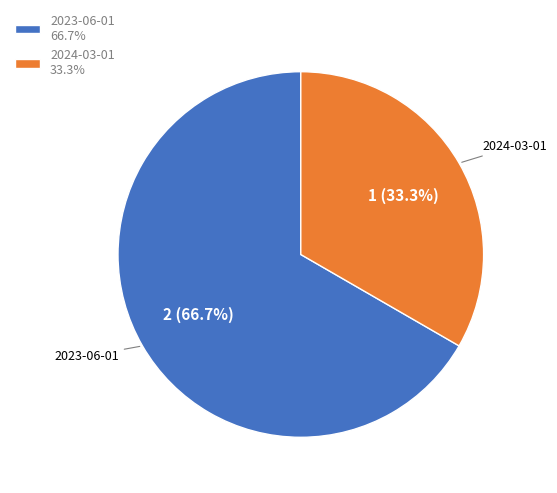

To the nearest percent, what is the average slice percentage?

50%